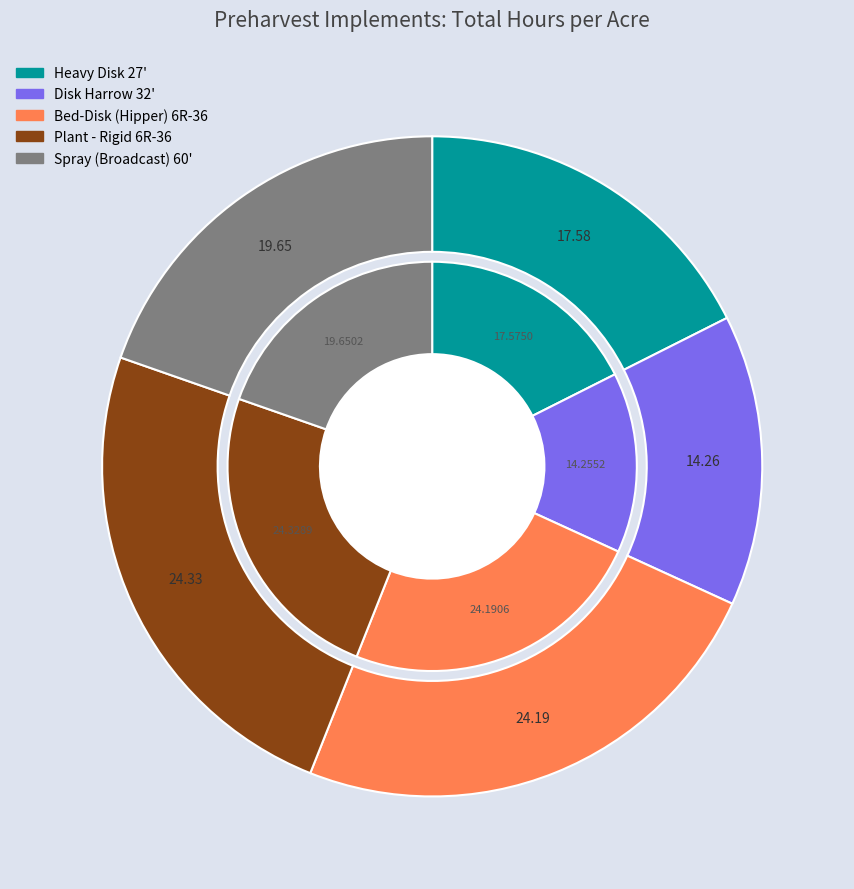

Which slice is the smallest?

Disk Harrow 32'